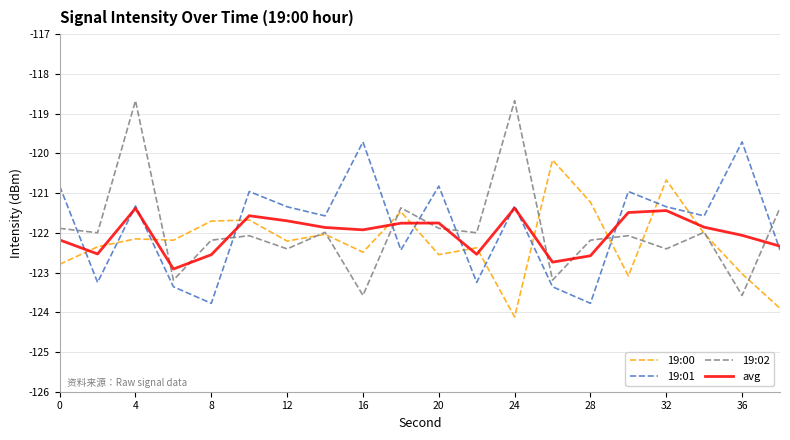

What is the minimum value shown in the chart?

-124.1